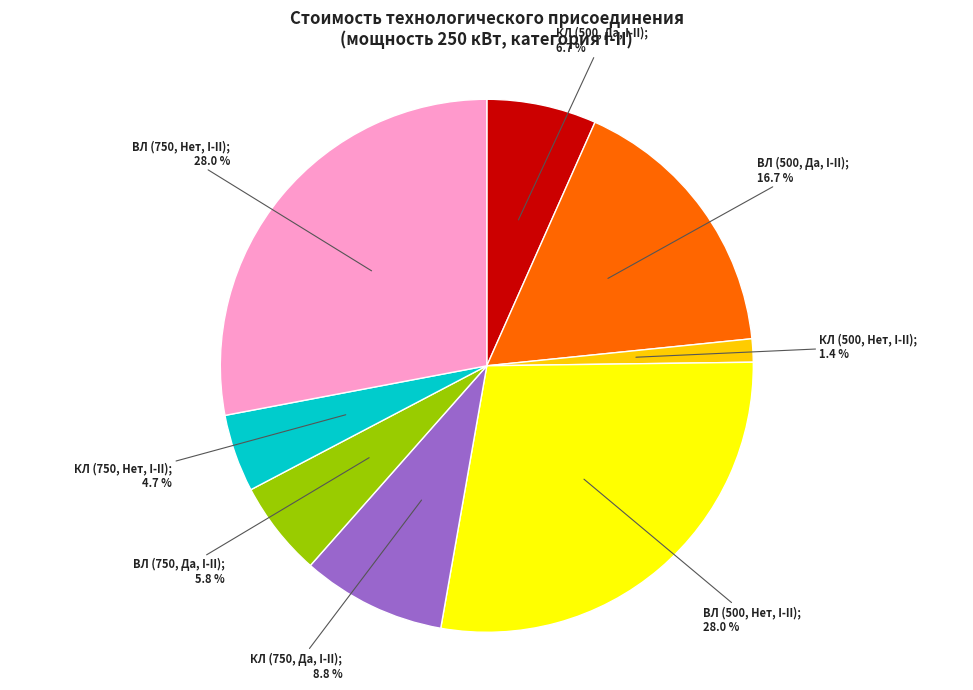

Which has a higher value, КЛ (750, Да, I-II); 8.8 % or ВЛ (500, Нет, I-II); 28.0 %?

ВЛ (500, Нет, I-II); 28.0 %